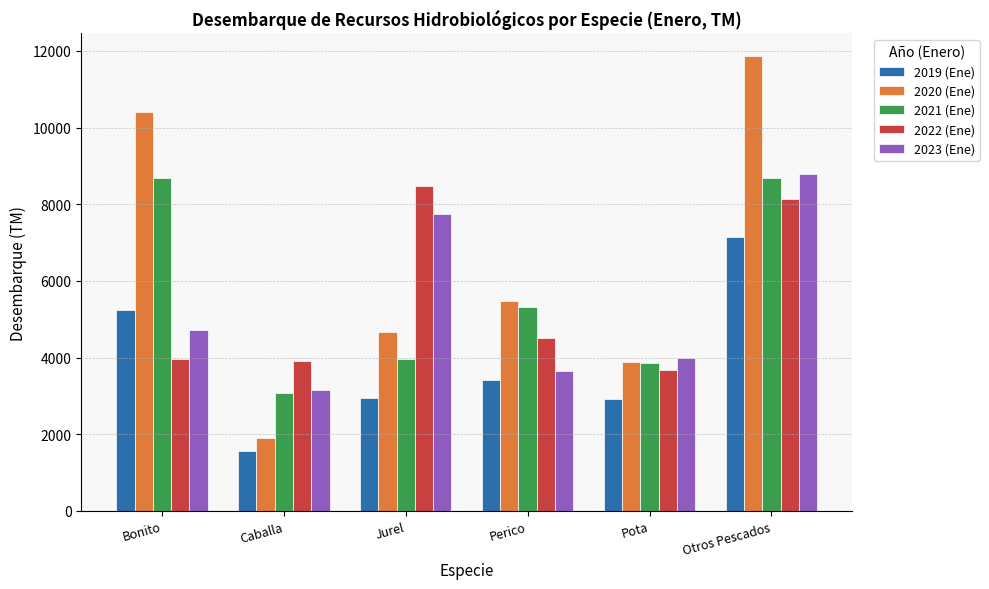

What is the average value of the 2023 (Ene) series?

5344.0